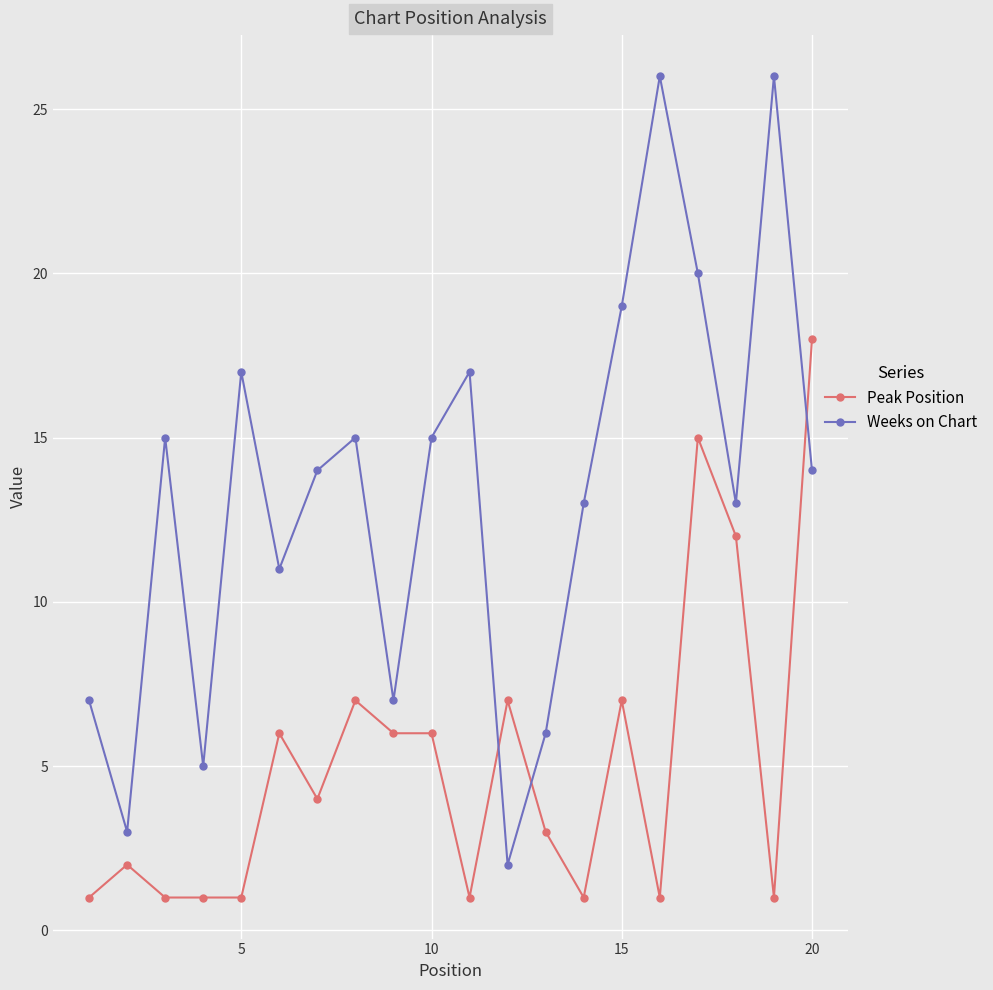

What is the difference between the maximum and minimum values in the Peak Position series?

17